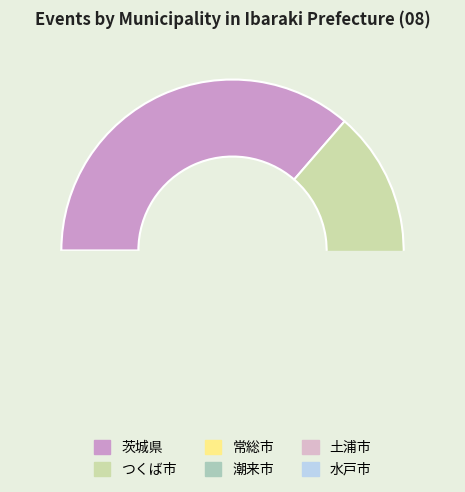

Do 潮来市 and 土浦市 together represent more than half of the pie?

No